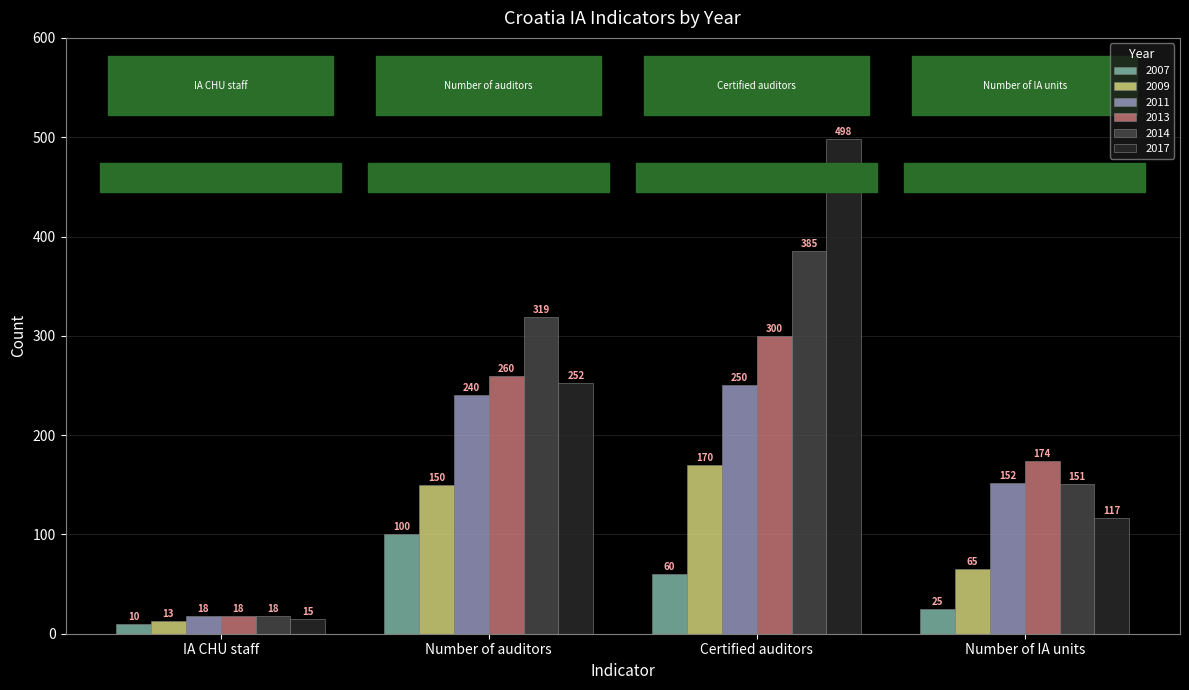

At which label is 2014 closest to 201?

Number of IA units